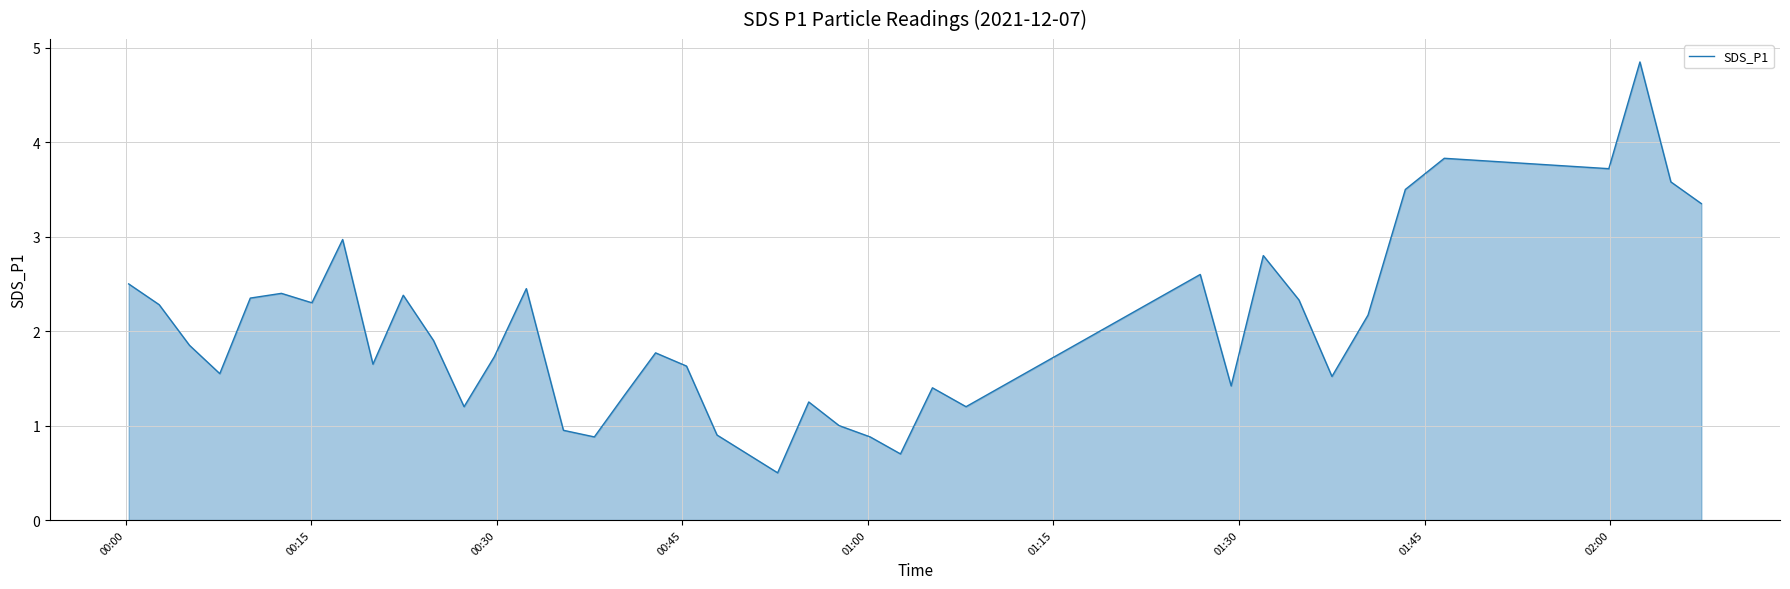

How many lines are shown in the chart?

1